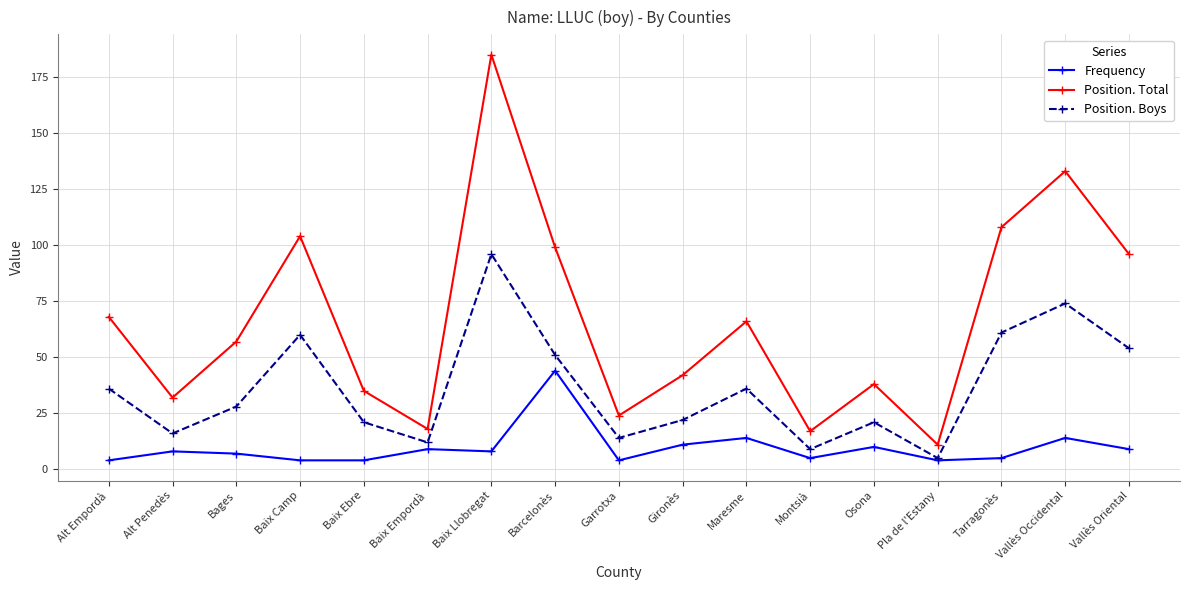

Rank the series at Bages from lowest to highest value.

Frequency, Position. Boys, Position. Total